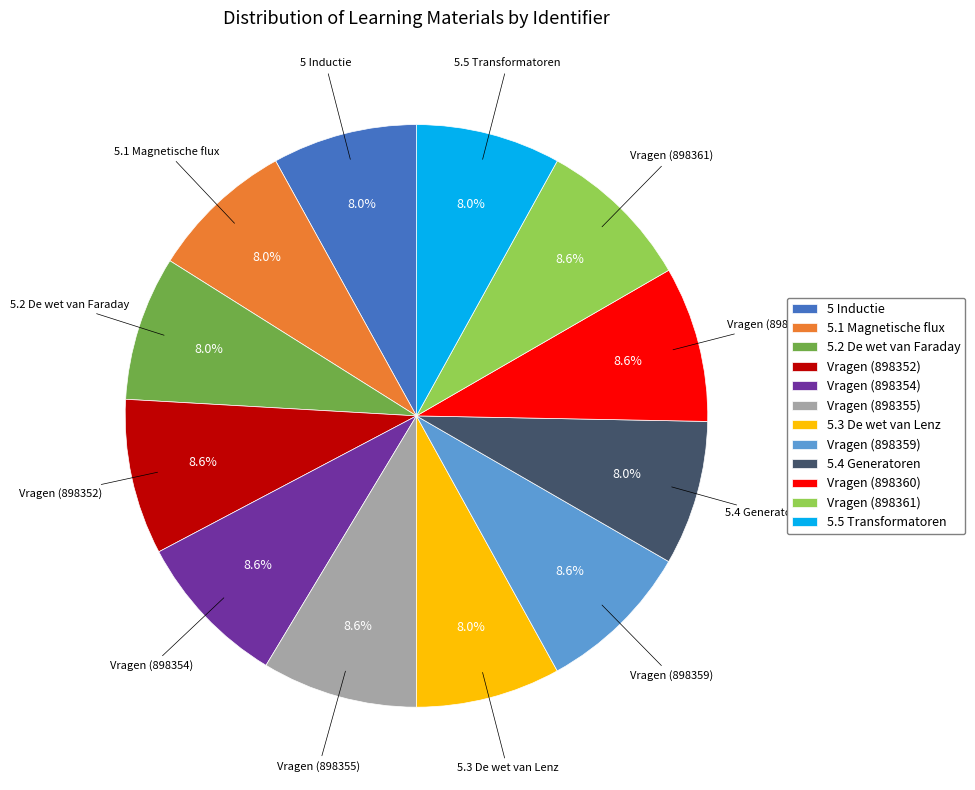

To the nearest percent, what portion does 5 Inductie represent?

8%